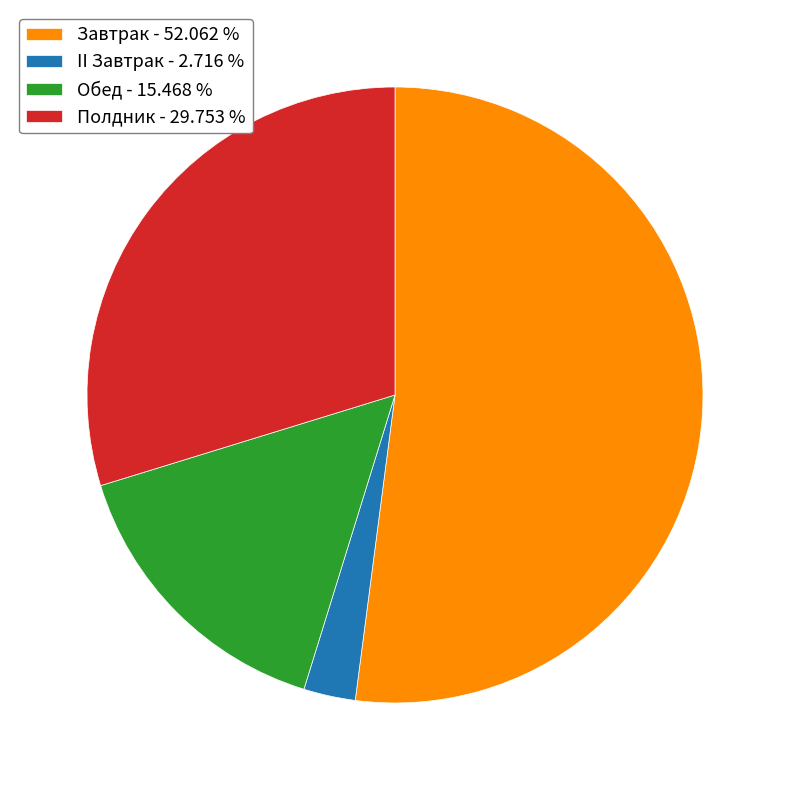

Is the sum of II Завтрак and Обед greater than half?

No